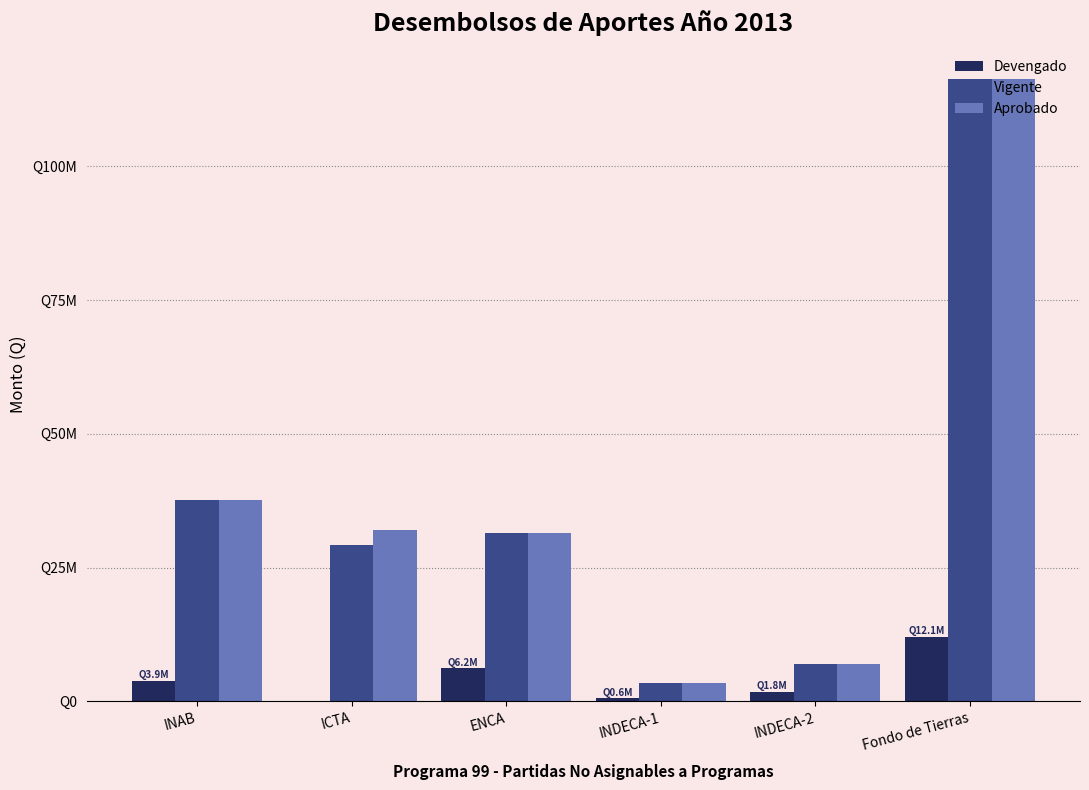

Does the chart contain stacked bars?

No